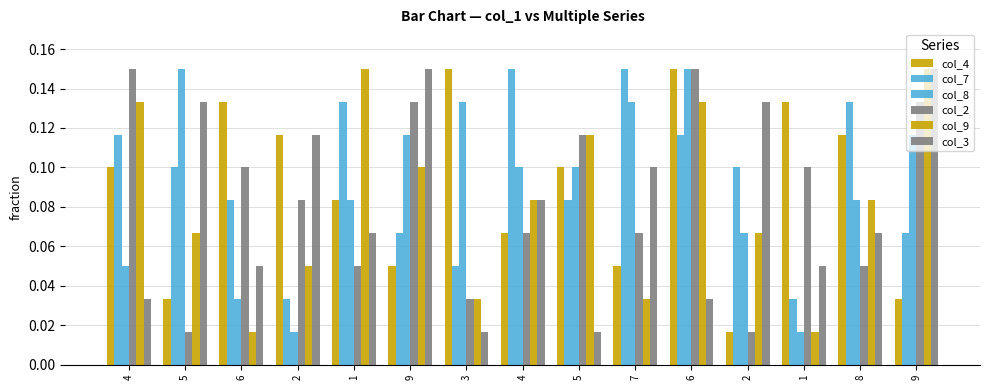

Which series changed the most between 2 and 8?

col_7